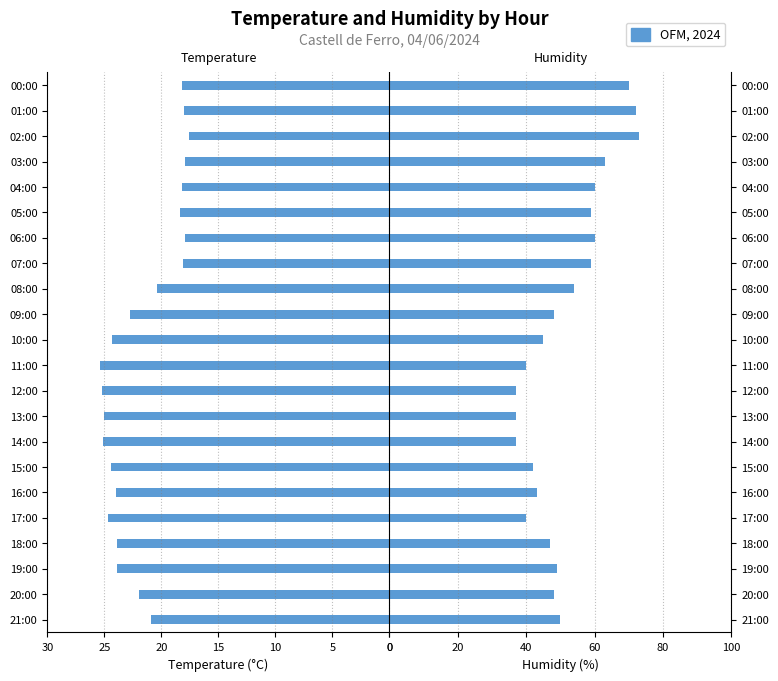

How many data points in Humidity (%) are less than 49?

11